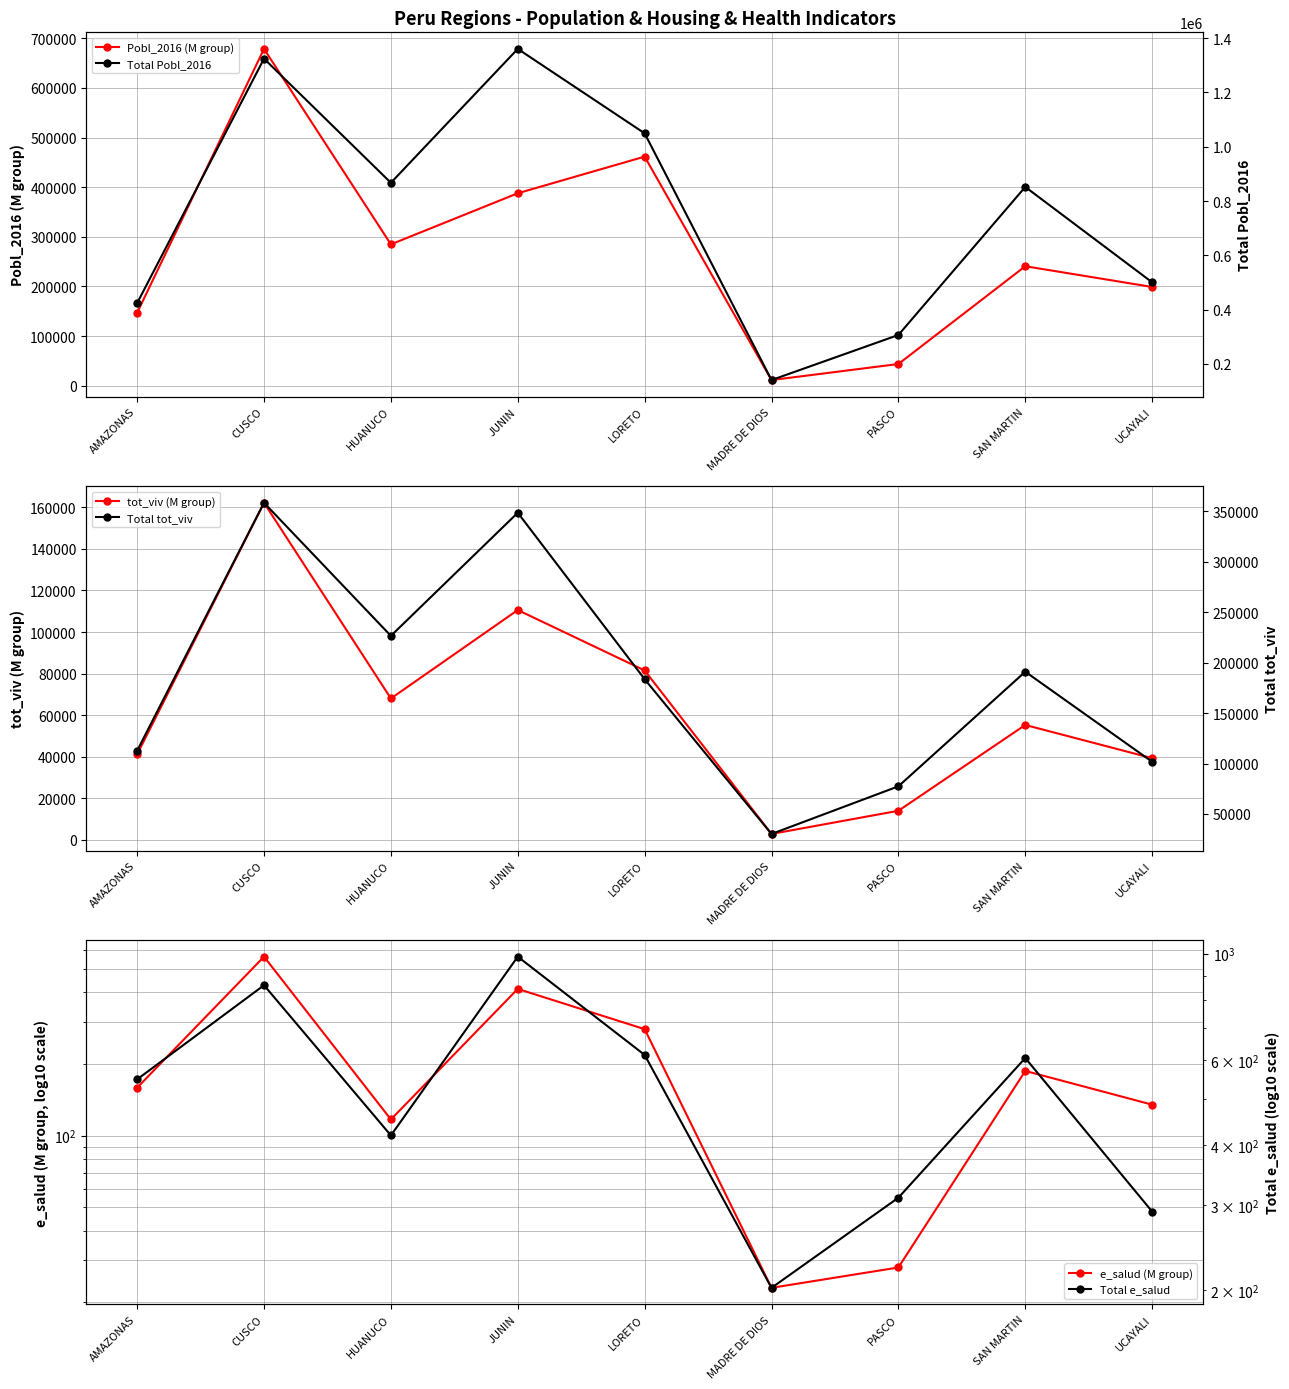

What is the spread (max minus min) of values at SAN MARTIN?

851696